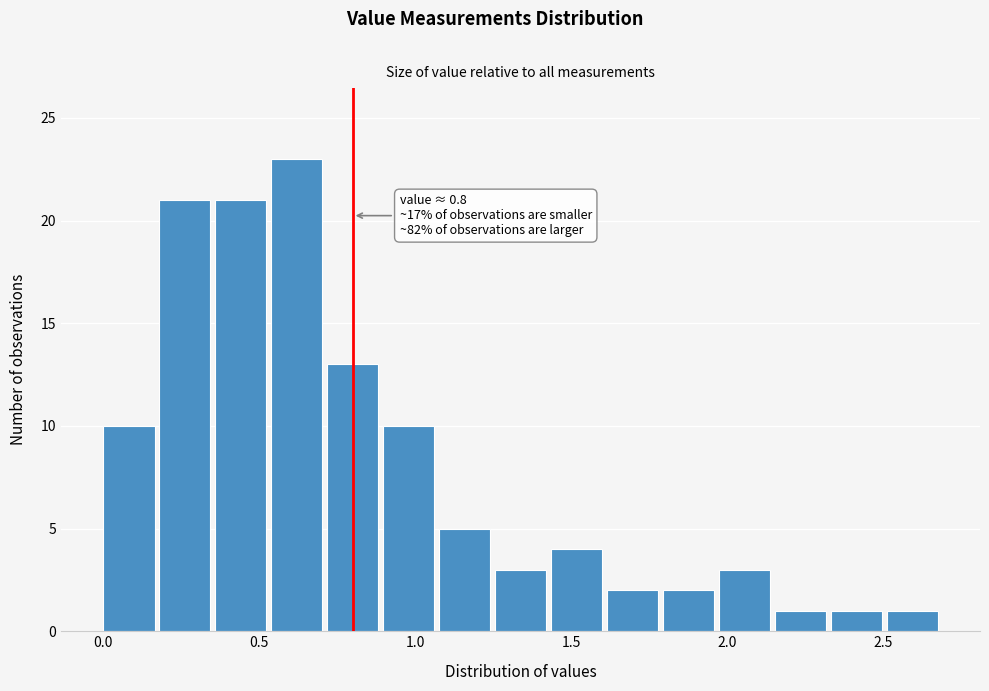

Read against the x-axis, roughly where is the centre of the tallest bar?

0.60